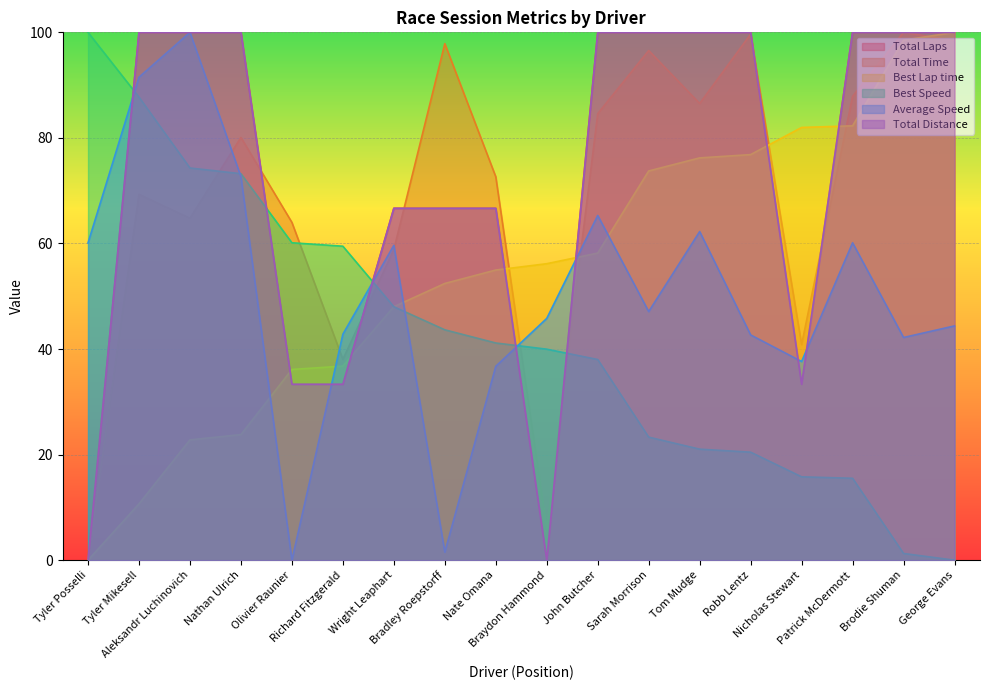

True or false: Best Lap time has more than 2 points higher than both neighbors.

False